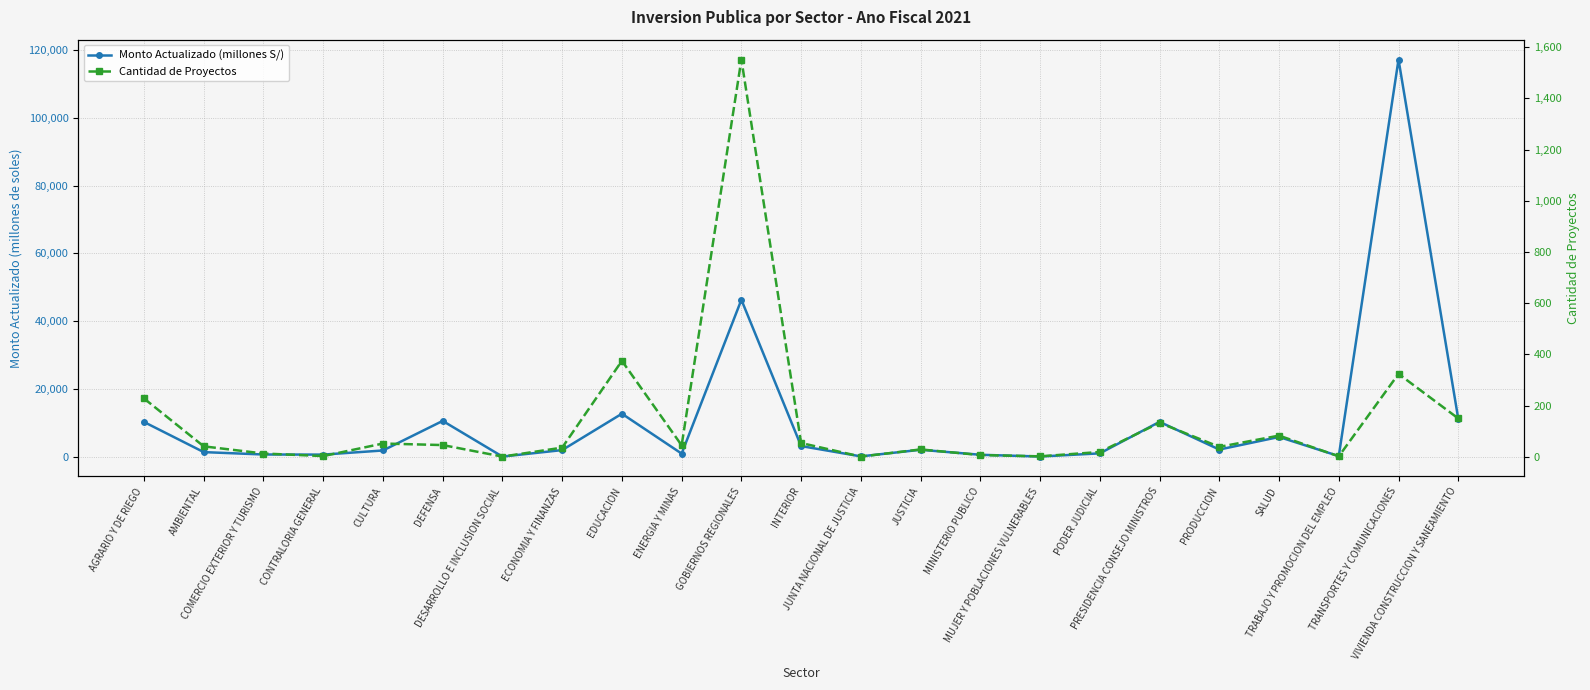

What are all the series names shown in the legend?

Monto Actualizado (millones S/), Cantidad de Proyectos